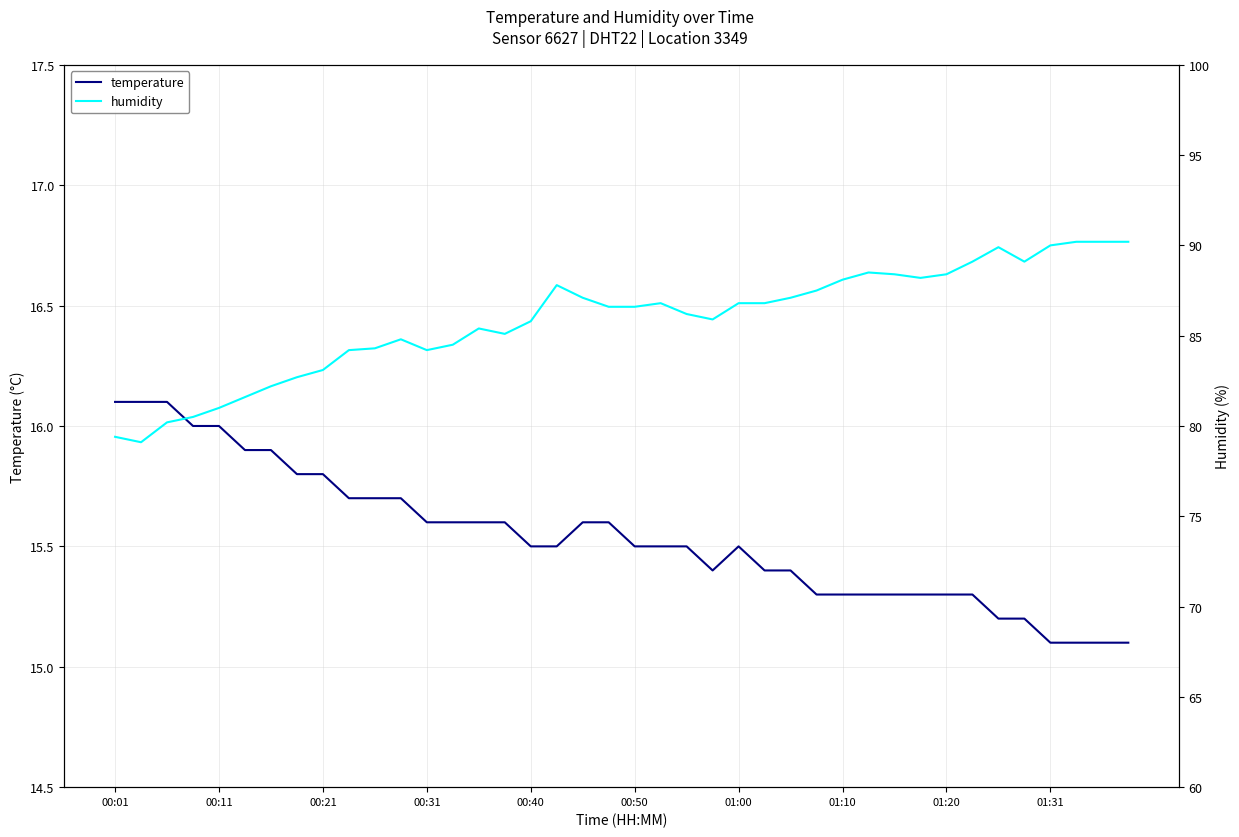

The value of temperature at 00:40 is 15.5. True or false?

True